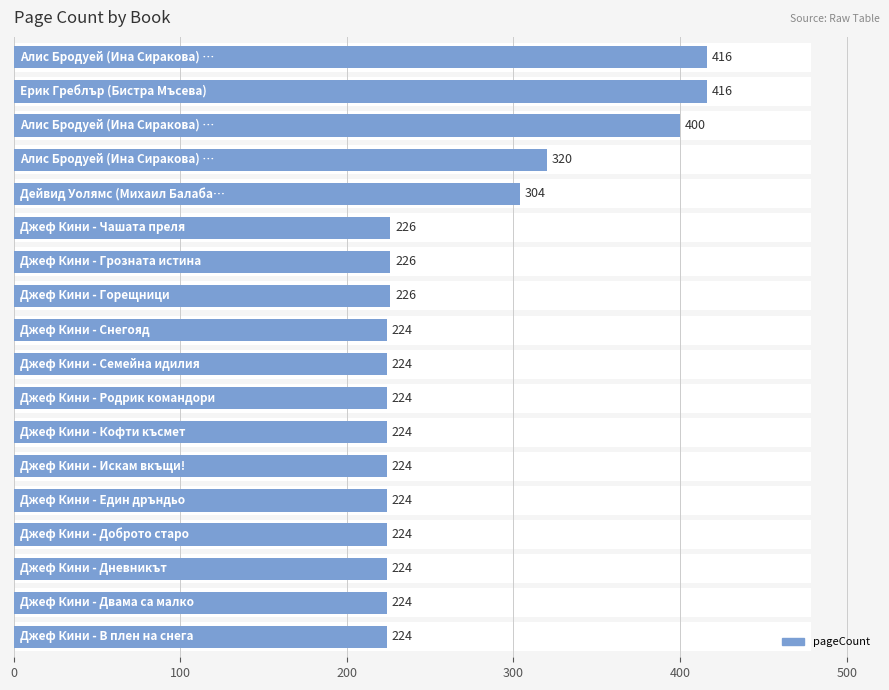

Reading left to right, extract all data points from this chart.

224	224	224	224	224	224	224	224	224	224	226	226	226	304	320	400	416	416